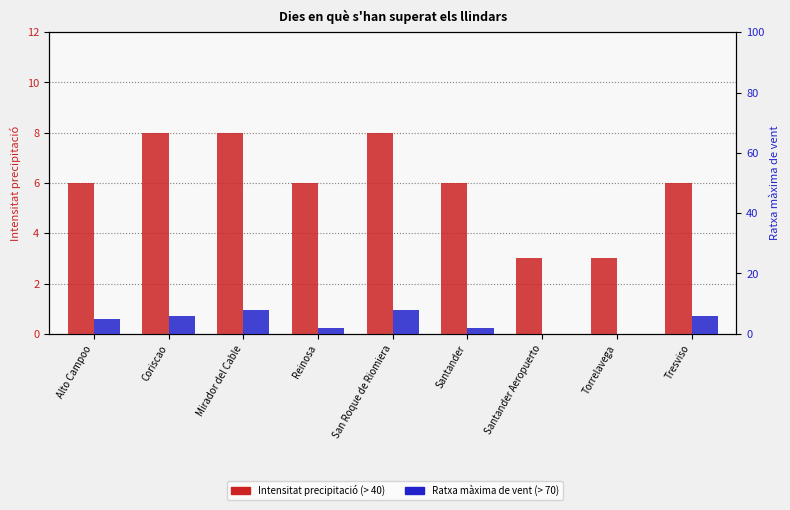

True or false: Intensitat precipitació (> 40) has a value of 8 at Coriscao.

True